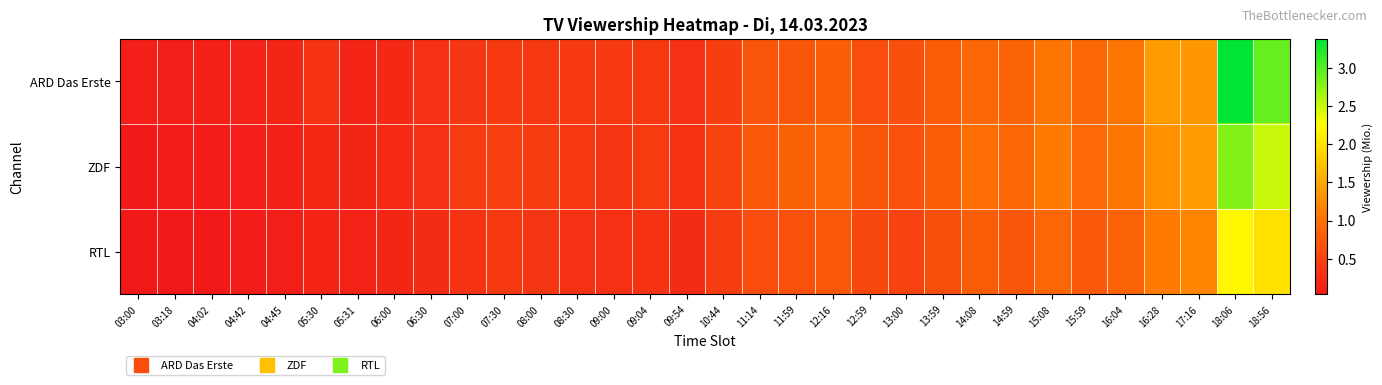

Reading left to right, what are all the values shown in this chart?

ARD Das Erste: 03:00=0.1	03:18=0.1	04:02=0.1	04:42=0.1	04:45=0.2	05:30=0.3	05:31=0.2	06:00=0.2	06:30=0.3	07:00=0.3	07:30=0.4	08:00=0.4	08:30=0.4	09:00=0.4	09:04=0.4	09:54=0.3	10:44=0.4	11:14=0.7	11:59=0.7	12:16=0.8	12:59=0.6	13:00=0.6	13:59=0.8	14:08=0.9	14:59=0.8	15:08=1.1	15:59=0.9	16:04=1.0	16:28=1.4	17:16=1.4	18:06=3.4	18:56=2.9
ZDF: 03:00=0.1	03:18=0.1	04:02=0.1	04:42=0.1	04:45=0.1	05:30=0.2	05:31=0.2	06:00=0.2	06:30=0.3	07:00=0.4	07:30=0.5	08:00=0.4	08:30=0.4	09:00=0.3	09:04=0.4	09:54=0.3	10:44=0.5	11:14=0.8	11:59=0.8	12:16=0.9	12:59=0.7	13:00=0.7	13:59=0.8	14:08=0.9	14:59=0.9	15:08=1.1	15:59=0.9	16:04=1.1	16:28=1.3	17:16=1.4	18:06=2.8	18:56=2.5
RTL: 03:00=0.0	03:18=0.0	04:02=0.1	04:42=0.1	04:45=0.1	05:30=0.1	05:31=0.1	06:00=0.2	06:30=0.2	07:00=0.3	07:30=0.4	08:00=0.3	08:30=0.3	09:00=0.3	09:04=0.3	09:54=0.2	10:44=0.4	11:14=0.6	11:59=0.7	12:16=0.7	12:59=0.6	13:00=0.5	13:59=0.6	14:08=0.8	14:59=0.7	15:08=0.9	15:59=0.8	16:04=0.8	16:28=1.1	17:16=1.2	18:06=2.2	18:56=2.0